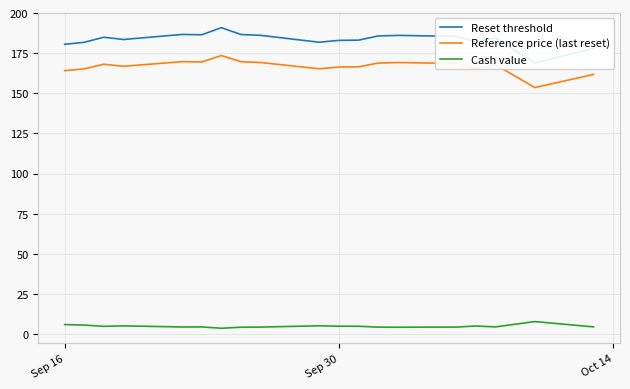

The value of Reference price (last reset) at Sep 16 is 293.3. True or false?

False